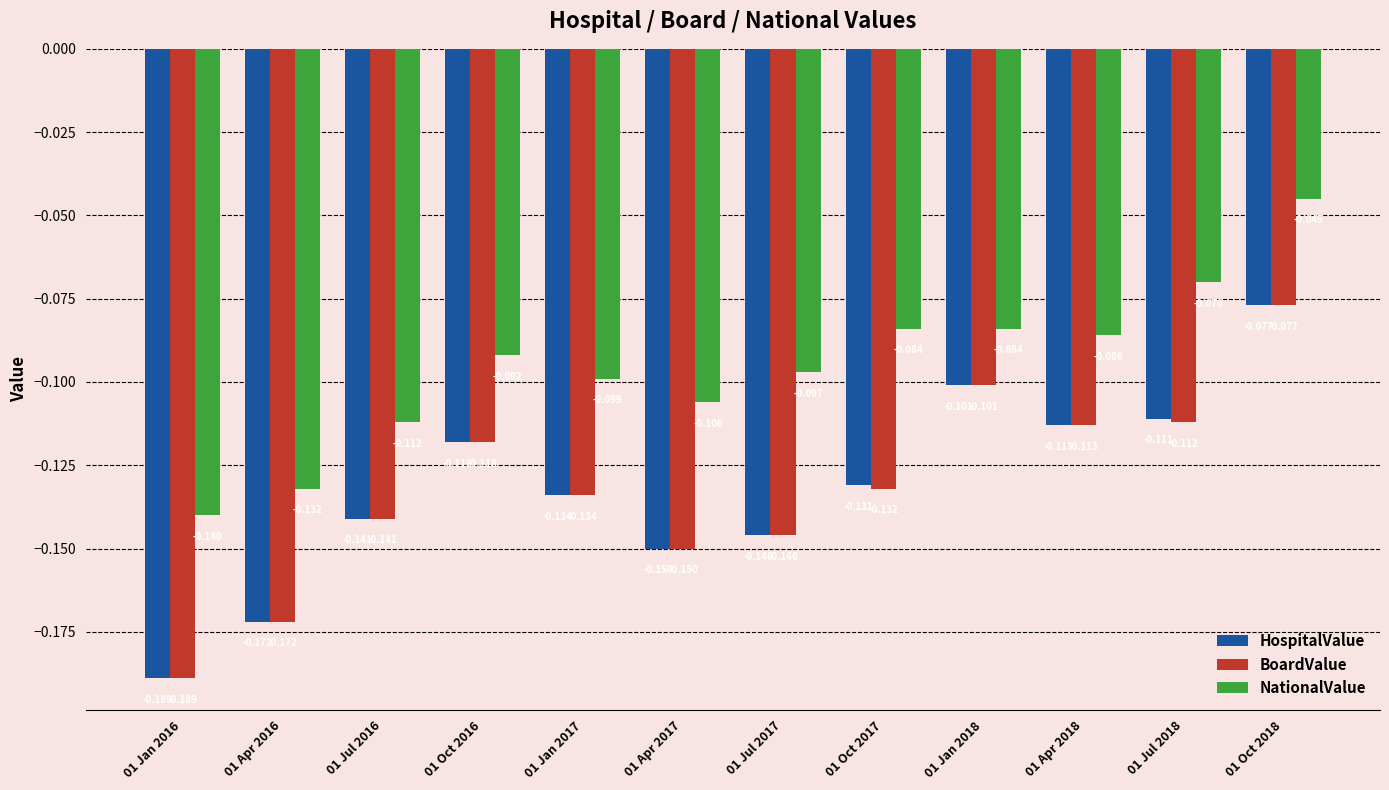

What is the sum of all HospitalValue values?

-1.6